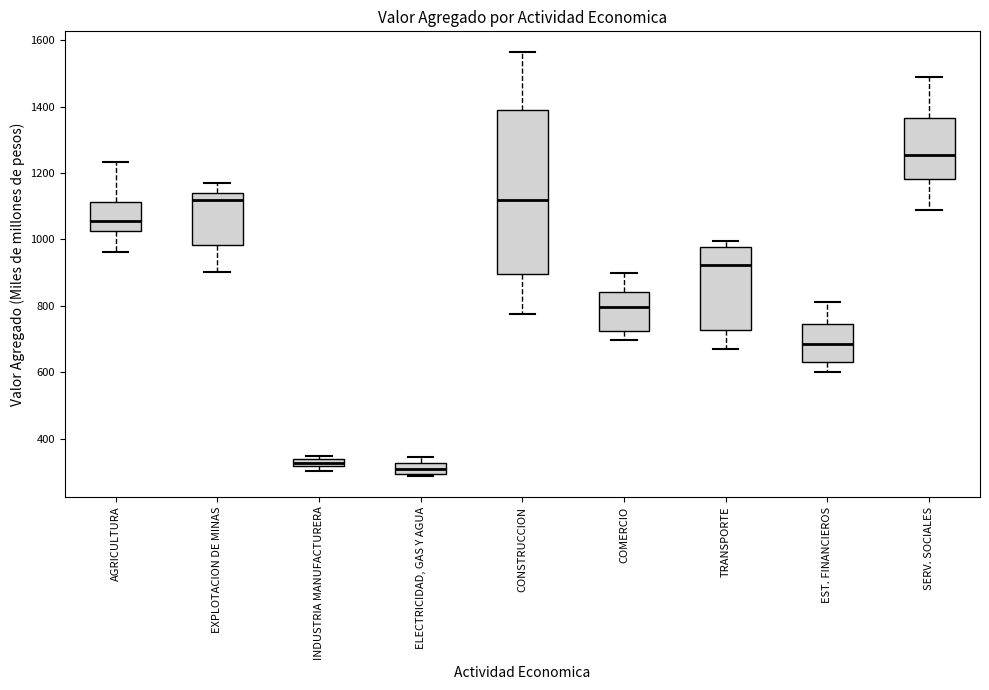

Where does the lower whisker of the box for EXPLOTACION DE MINAS end on the y-axis? The values are not printed on the chart, so give them approximately, as read against the axis.

900